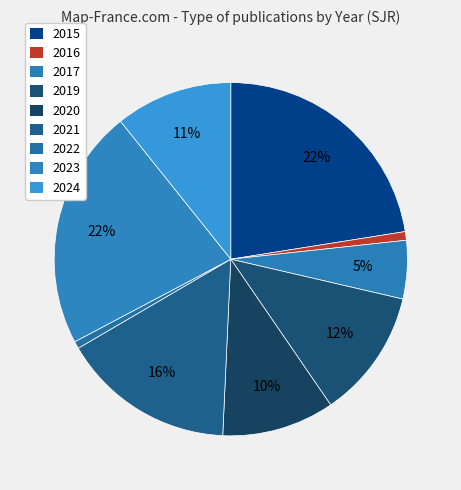

Which category has the smallest portion of the pie?

2022